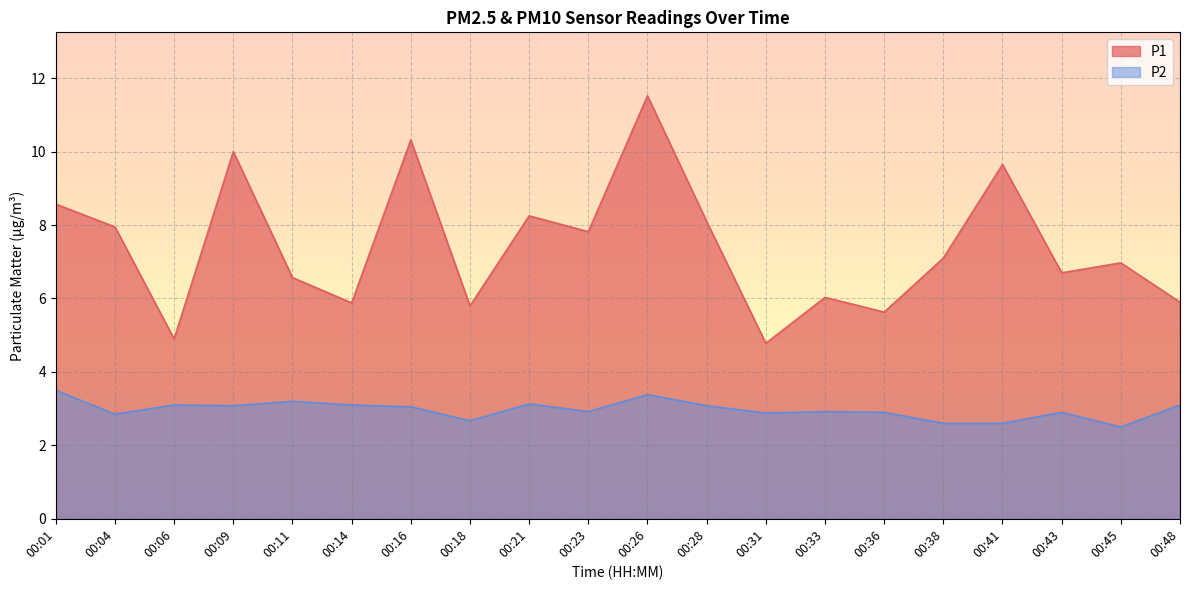

What is the difference between the P2 values at 00:41 and 00:09?

0.5